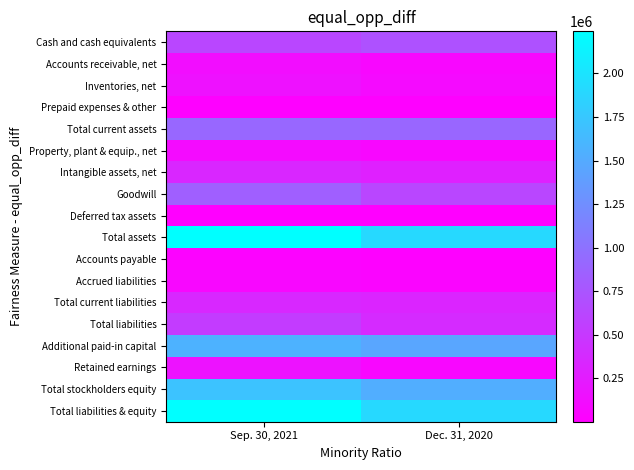

Which has a higher value, Sep. 30, 2021 or Dec. 31, 2020?

Dec. 31, 2020